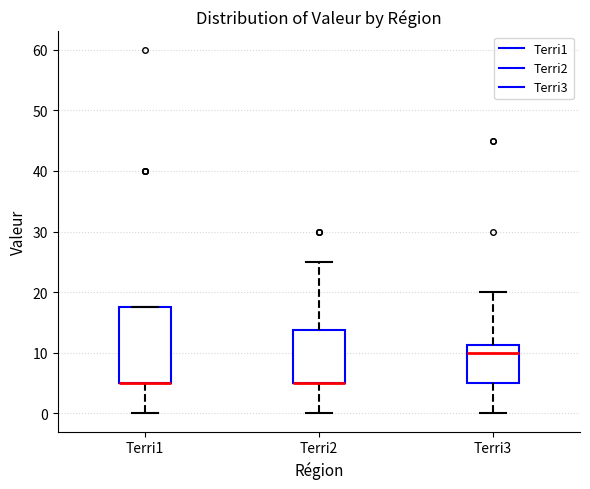

Where is the upper edge of the box for Terri3 on the y-axis? The values are not printed on the chart, so give them approximately, as read against the axis.

11